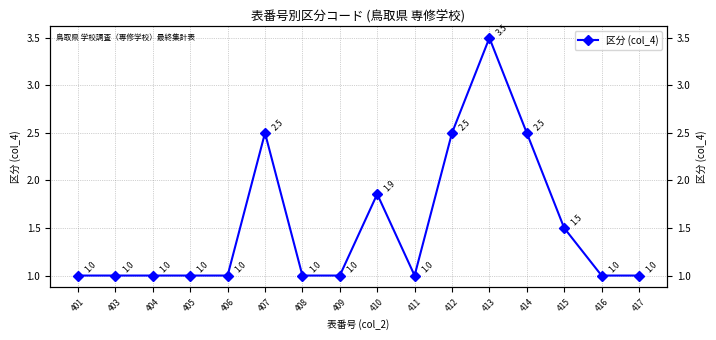

List the labels in order of value, smallest first.

401, 403, 404, 405, 406, 408, 409, 411, 416, 417, 415, 410, 407, 412, 414, 413